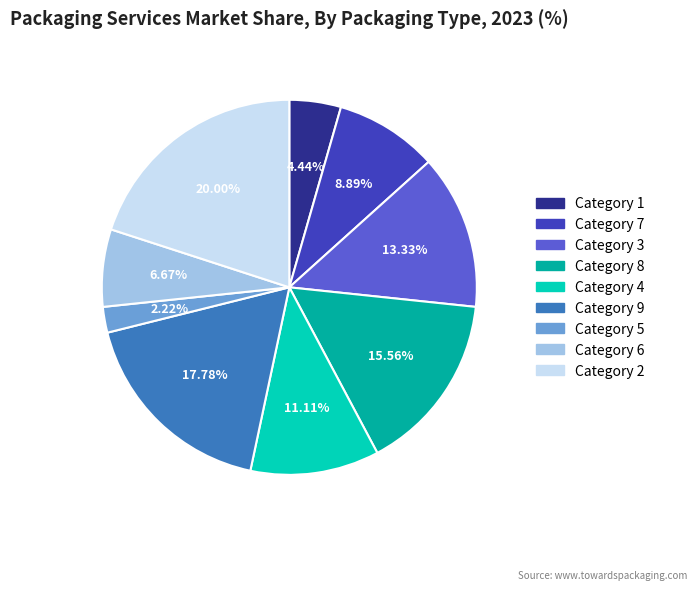

Is there a majority slice in this chart?

No